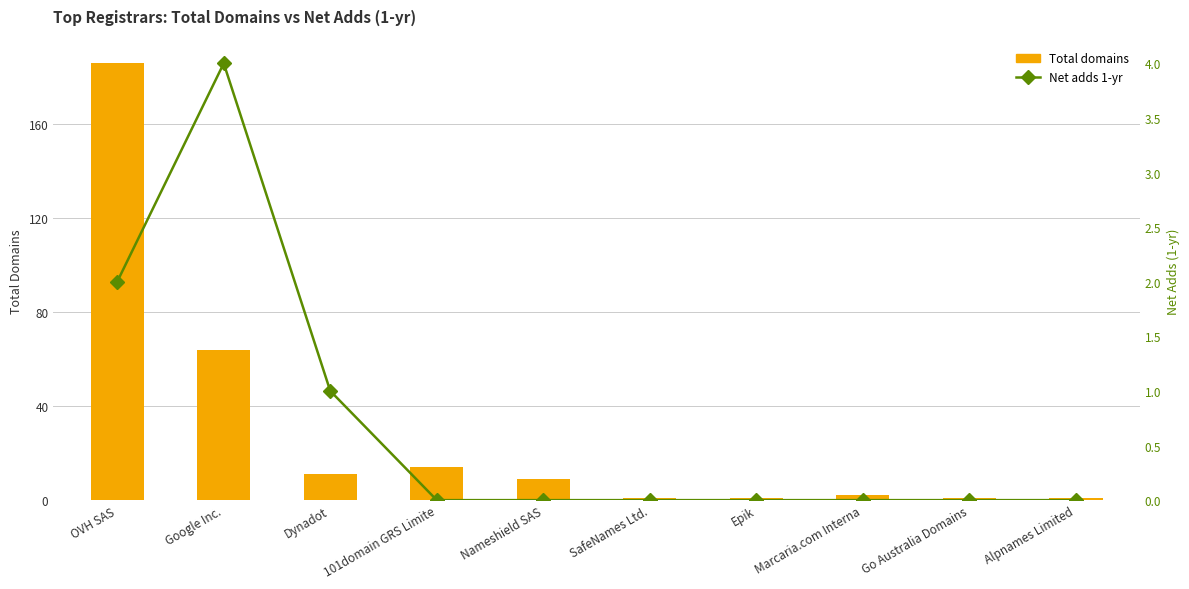

Is it true that Total domains (primary axis) equals 186 at OVH SAS?

True